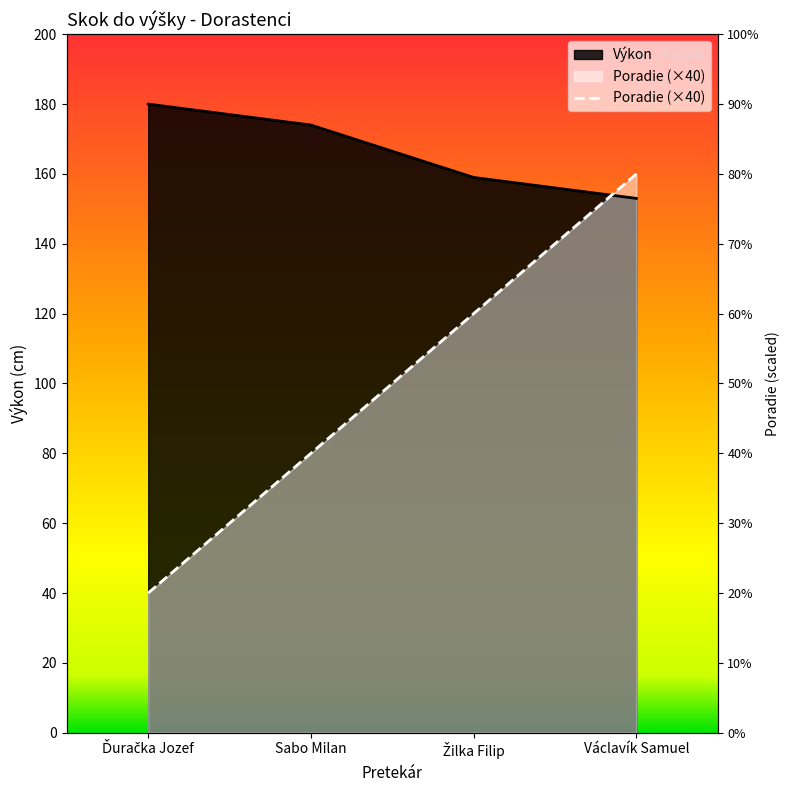

What is the maximum value shown in the chart?

180